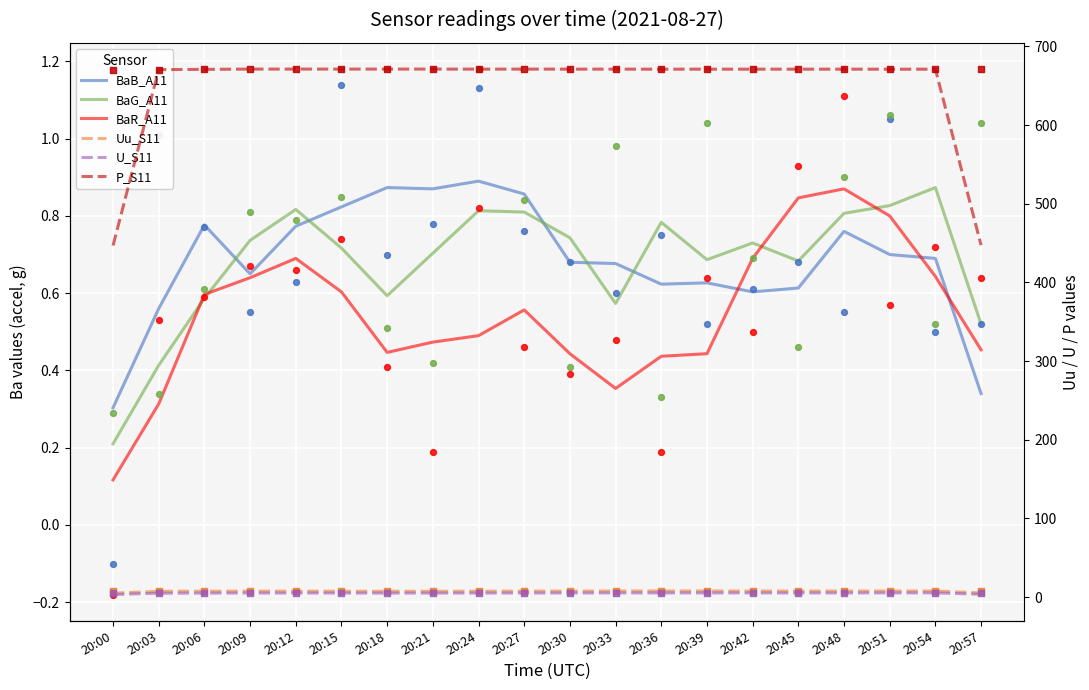

Which series reaches the minimum Y coordinate?

BaR_A11